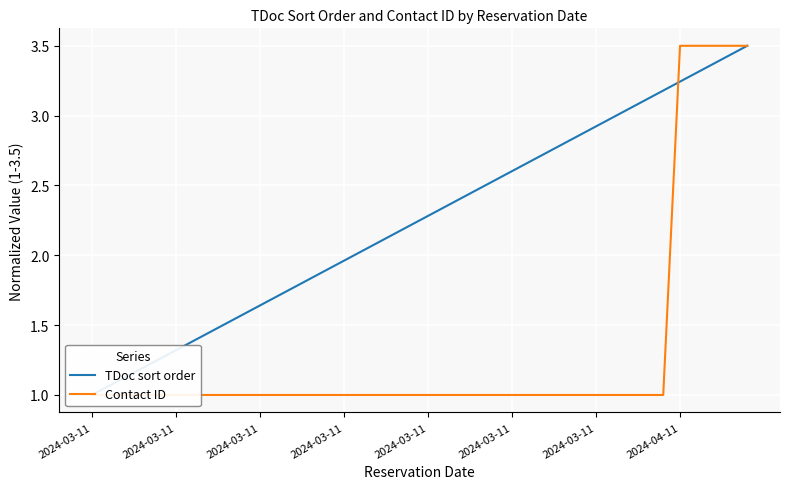

What is the value of the TDoc sort order point at the 6th from the left?

1.0